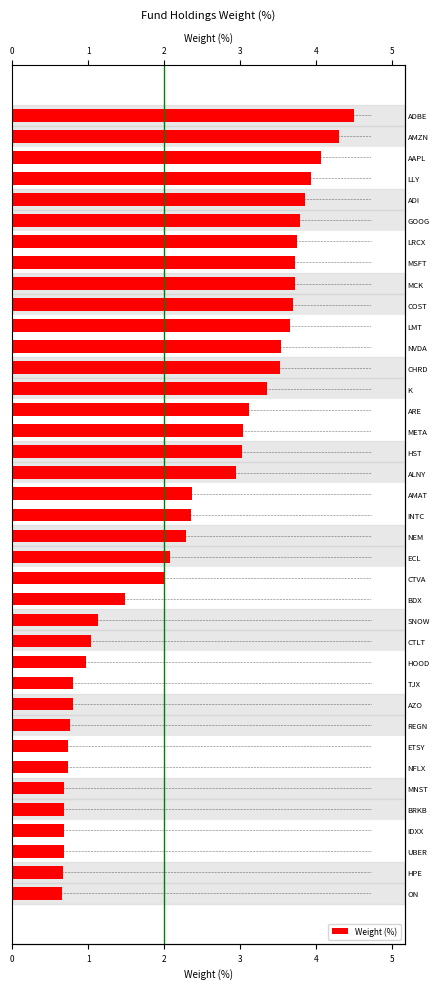

What is the approximate value at LMT?

3.6